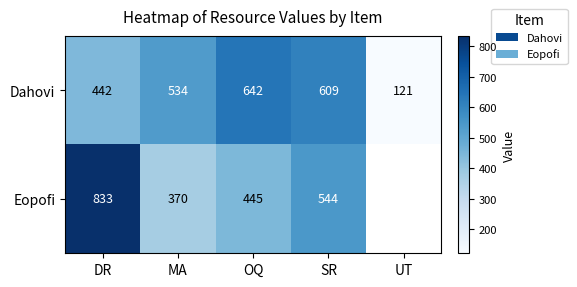

The value of Dahovi at OQ is 295. True or false?

False